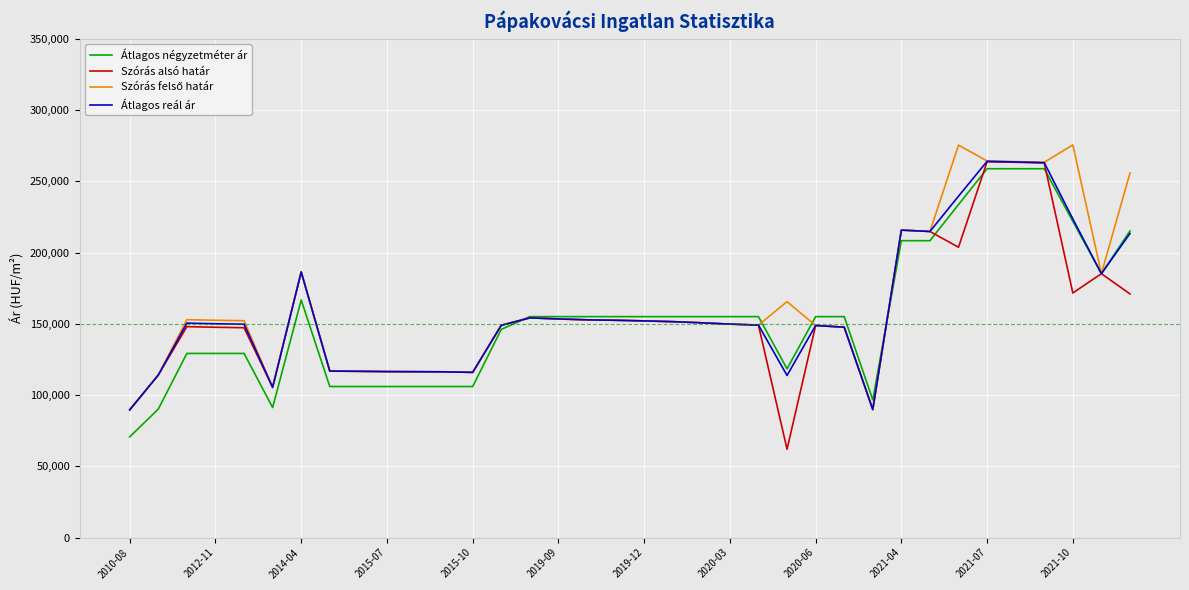

What is the maximum value for Szórás alsó határ?

263772